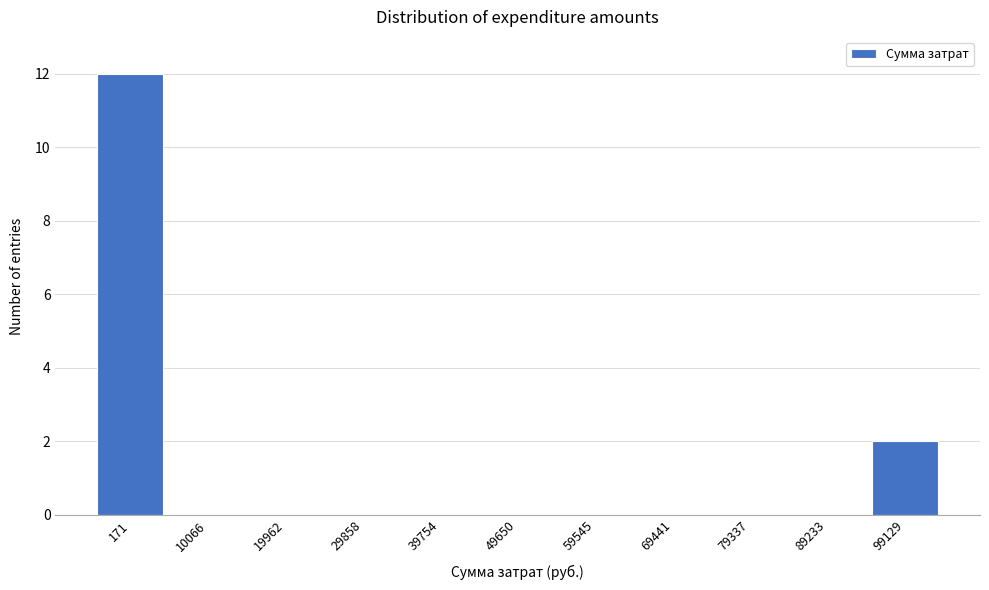

Reading left to right, transcribe all the data shown in this chart.

171=12	10066=0	19962=0	29858=0	39754=0	49650=0	59545=0	69441=0	79337=0	89233=0	99129=2